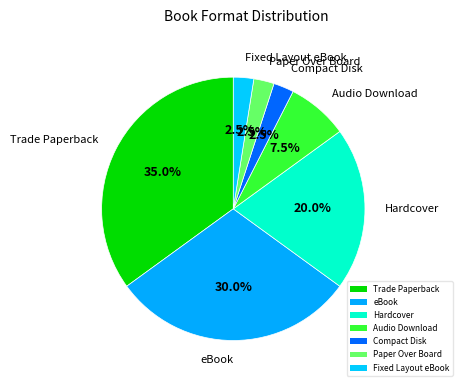

Count the number of slices in the pie.

7